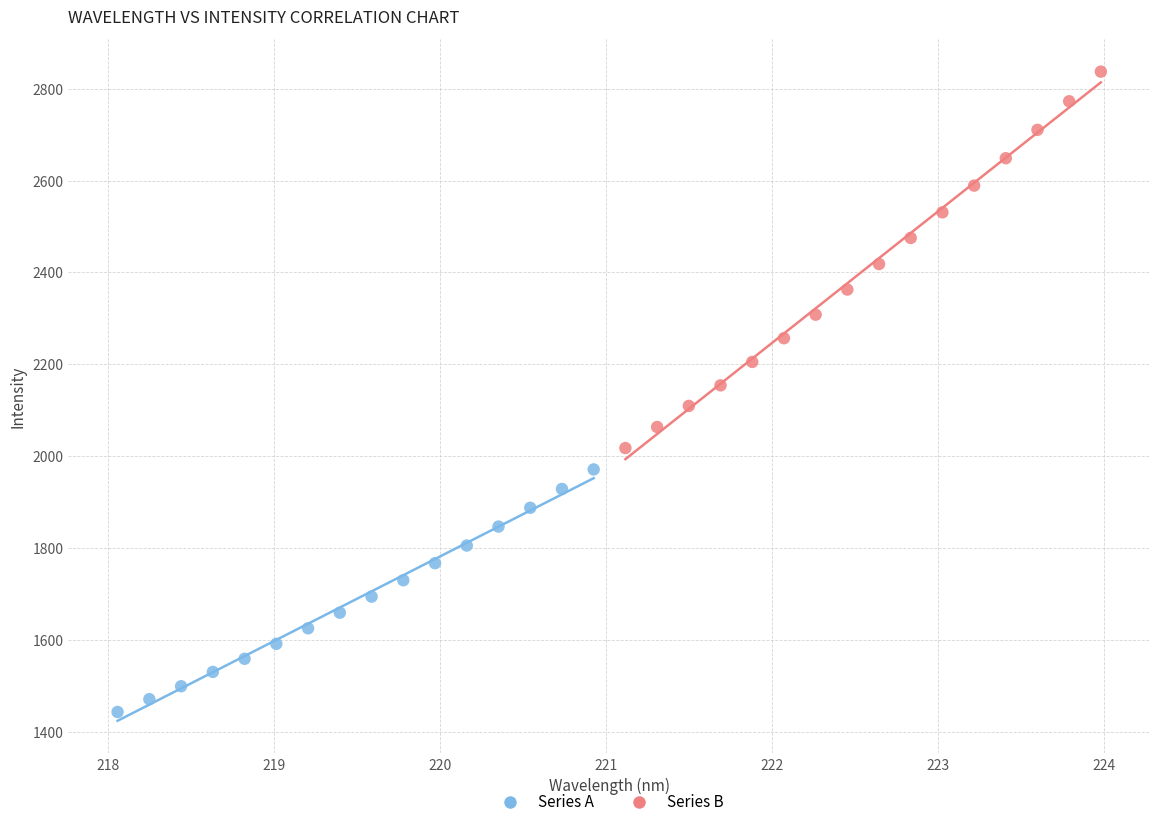

Which series has the widest spread of Y values?

Series B